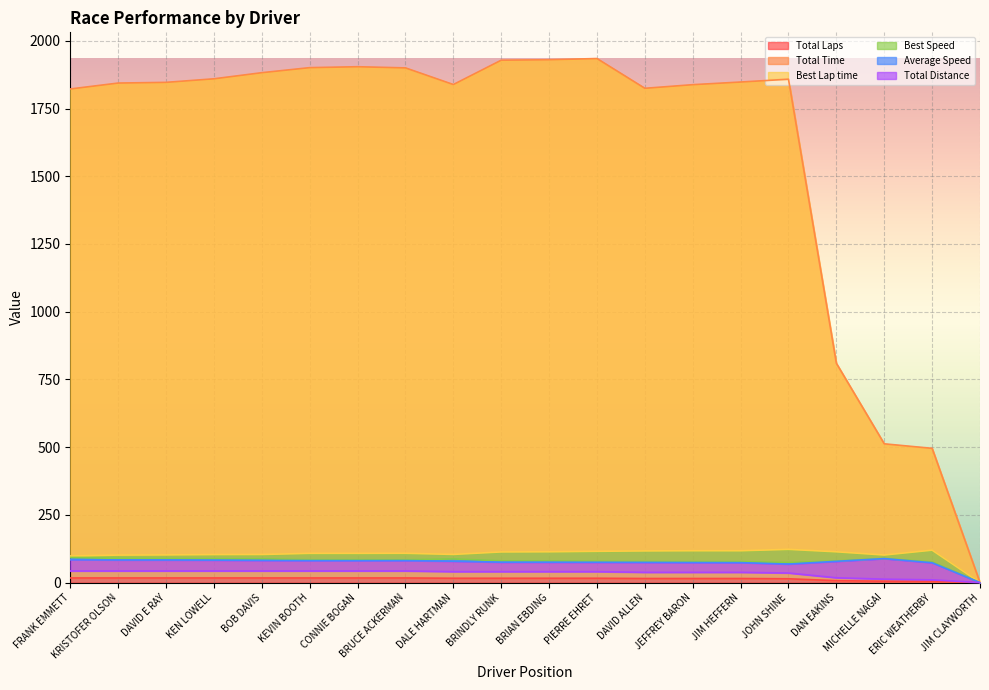

How many interior local valleys does the Total Time series have?

2